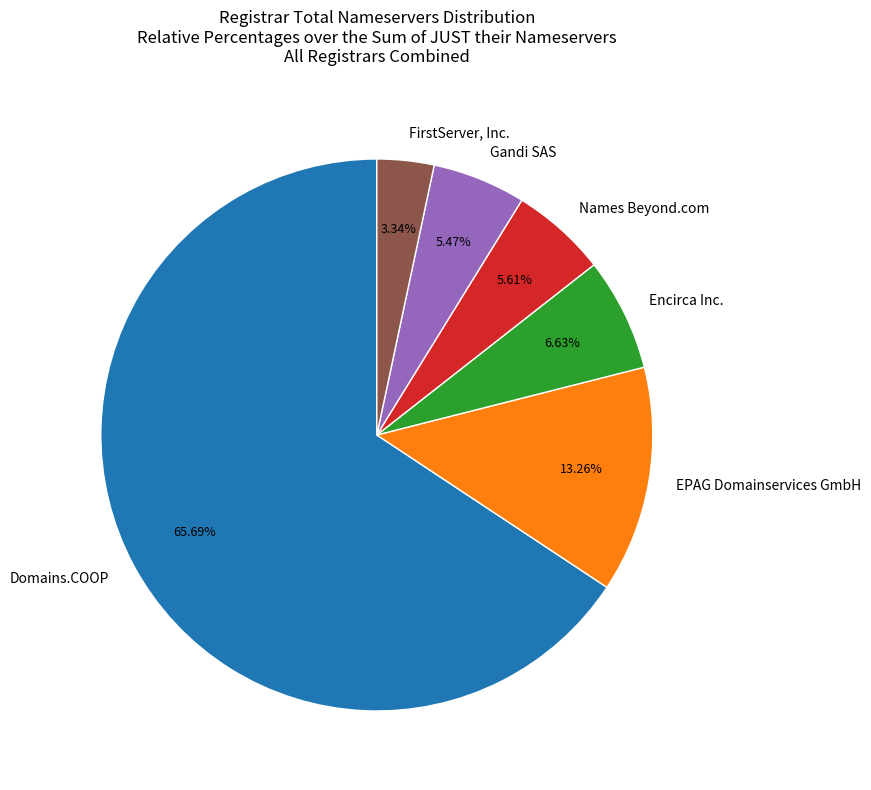

Is there a majority slice in this chart?

Yes